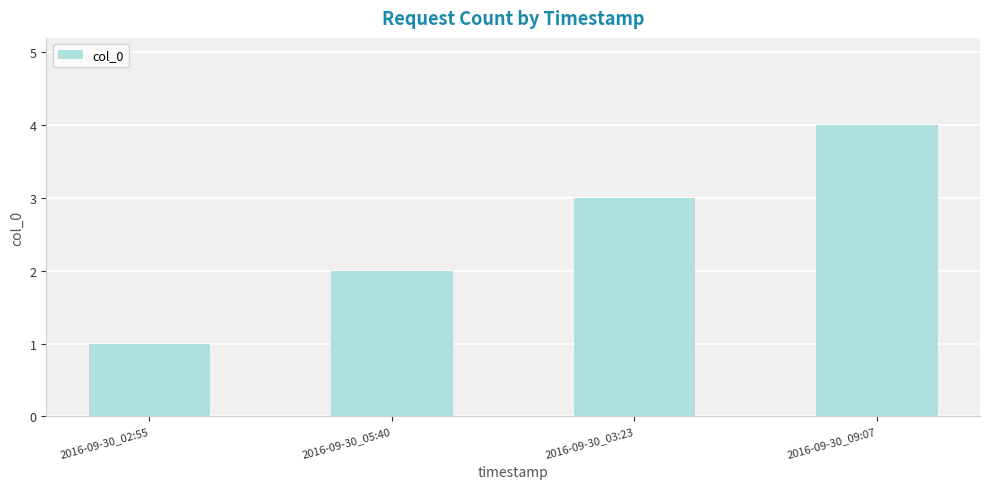

List the labels in order of value, smallest first.

2016-09-30_02:55, 2016-09-30_05:40, 2016-09-30_03:23, 2016-09-30_09:07